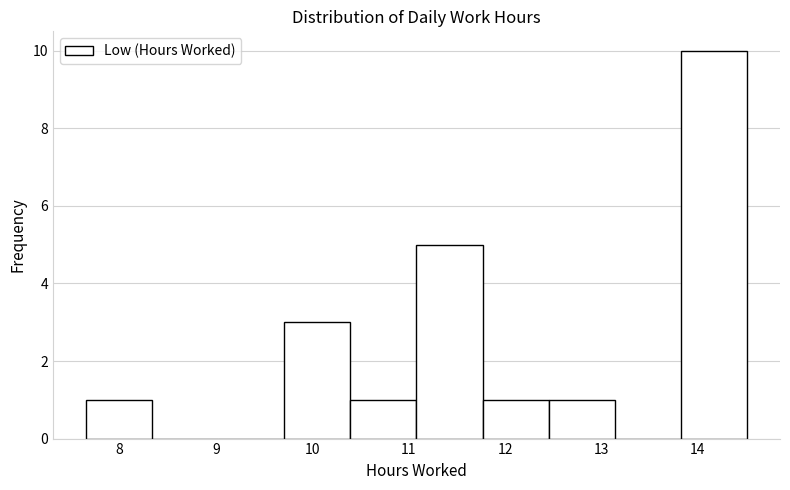

What is the height of the bar covering 12.5 to 13.1 on the x-axis? Neither the bar edges nor the heights are printed on the chart, so give them approximately, as read against the axes.

1